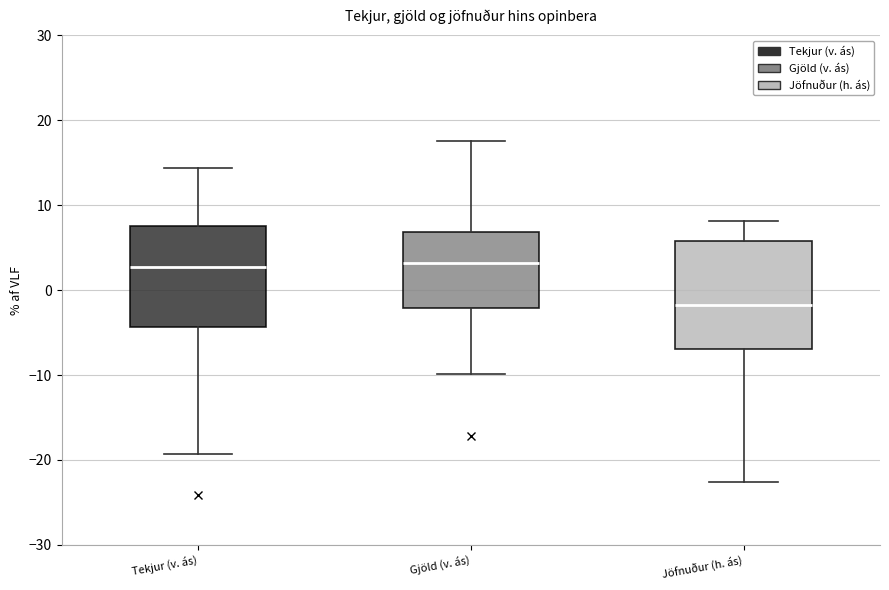

Where is the upper edge of the box for Gjöld (v. ás) on the y-axis? The values are not printed on the chart, so give them approximately, as read against the axis.

7